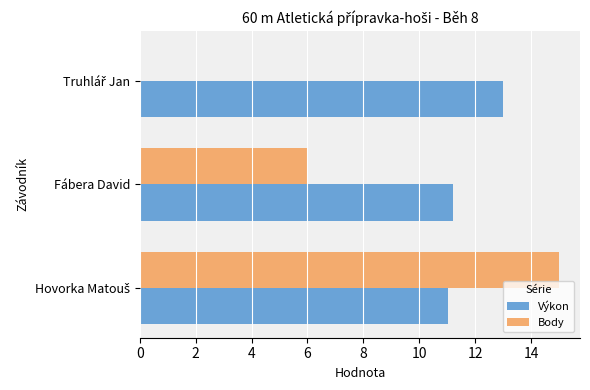

At which label is Body closest to 7?

Fábera David